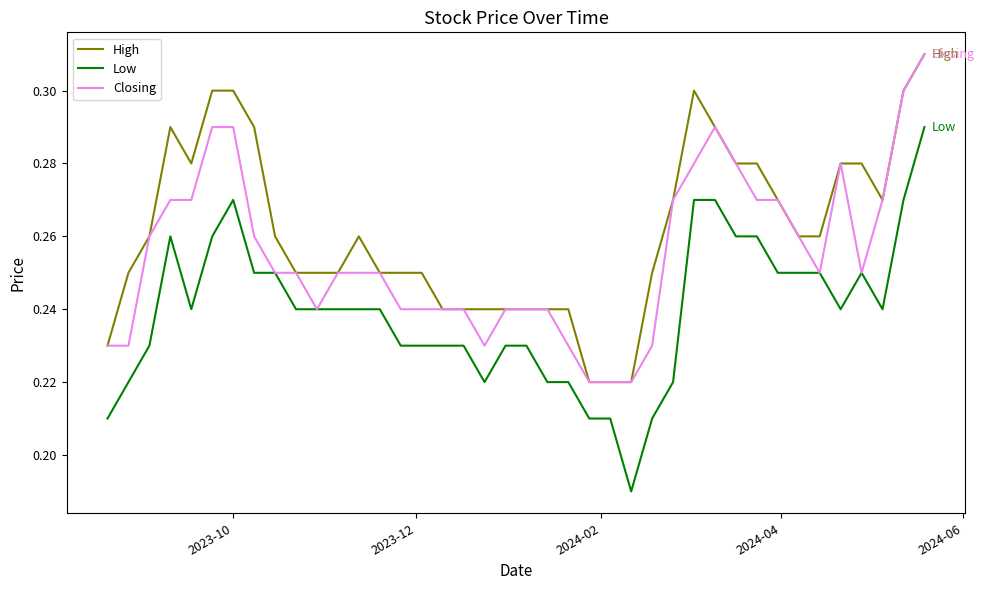

True or false: High and Low intersect in this chart.

False